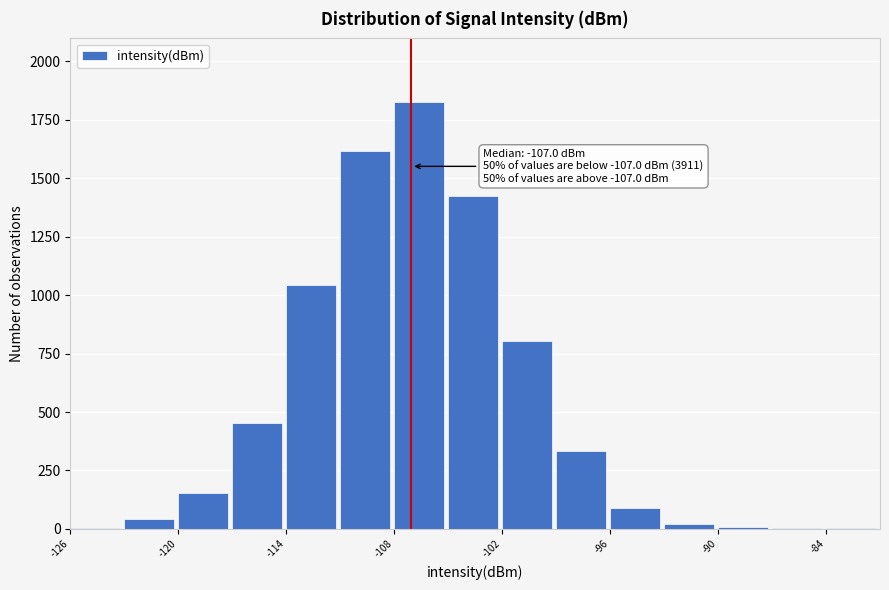

Around what value on the x-axis is the tallest bar? Give the approximate position of its centre, as read against the axis.

-107